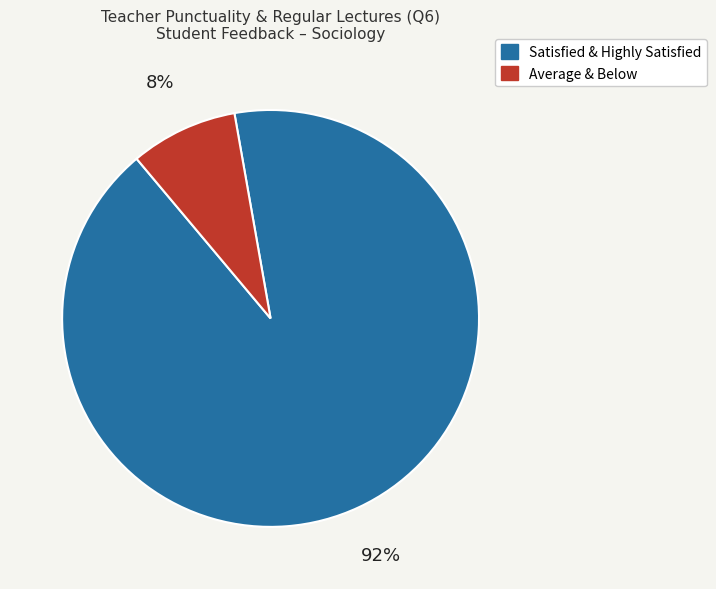

Does any single category account for the majority?

Yes